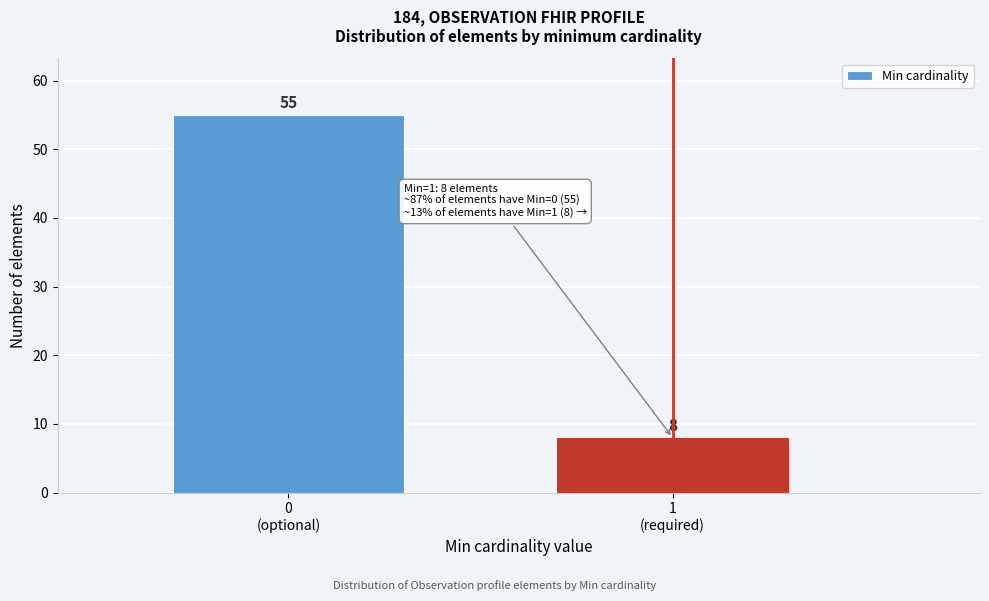

Reading left to right, list all the values displayed in this chart.

55	8